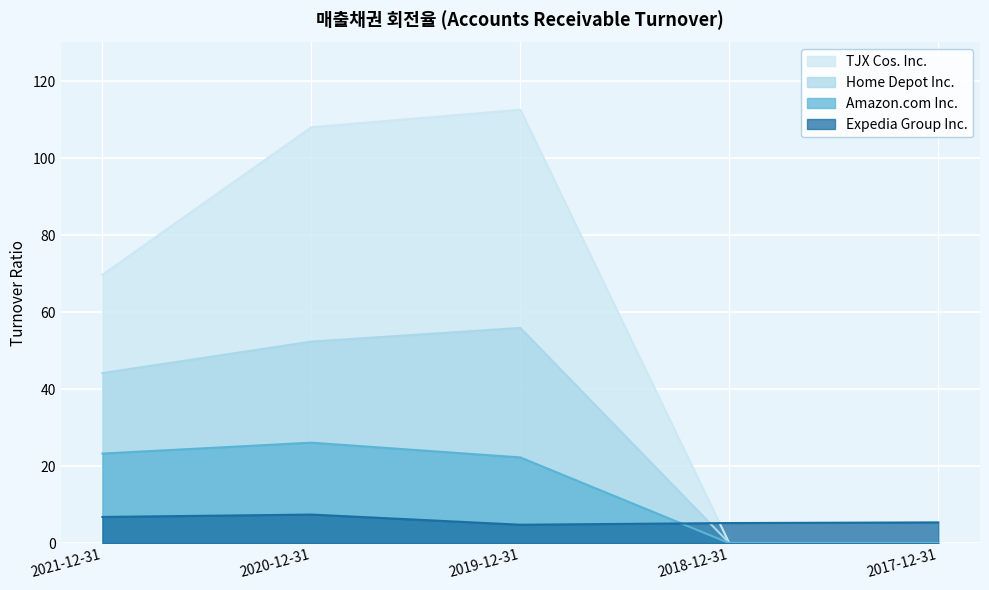

Reading left to right, transcribe all the data shown in this chart.

Expedia Group Inc.: 2021-12-31=6.8	2020-12-31=7.4	2019-12-31=4.8	2018-12-31=5.2	2017-12-31=5.4
Amazon.com Inc.: 2021-12-31=23.3	2020-12-31=26.1	2019-12-31=22.3	2018-12-31=0.0	2017-12-31=0.0
Home Depot Inc.: 2021-12-31=44.1	2020-12-31=52.3	2019-12-31=55.9	2018-12-31=0.0	2017-12-31=0.0
TJX Cos. Inc.: 2021-12-31=69.7	2020-12-31=108.0	2019-12-31=112.5	2018-12-31=0.0	2017-12-31=0.0